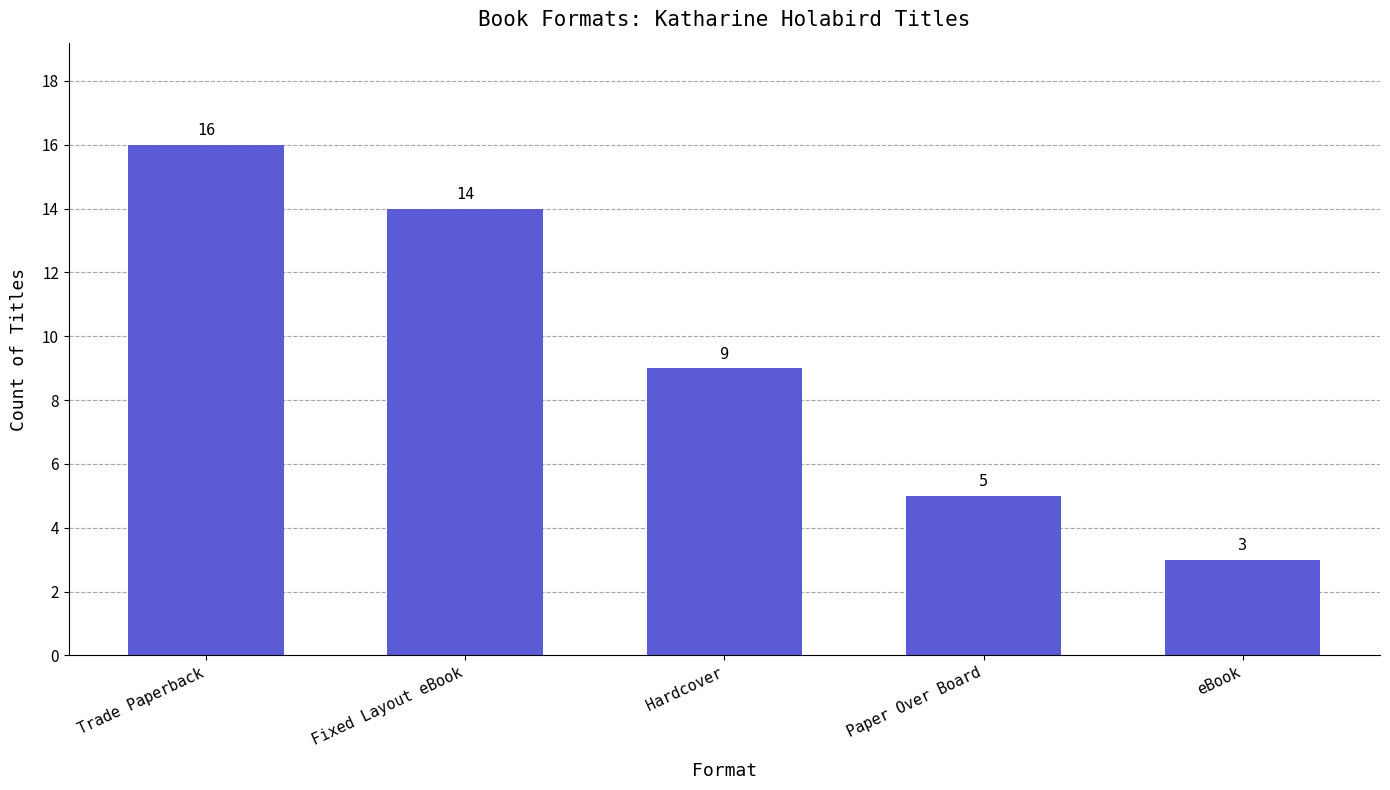

List the labels in order of value, smallest first.

eBook, Paper Over Board, Hardcover, Fixed Layout eBook, Trade Paperback